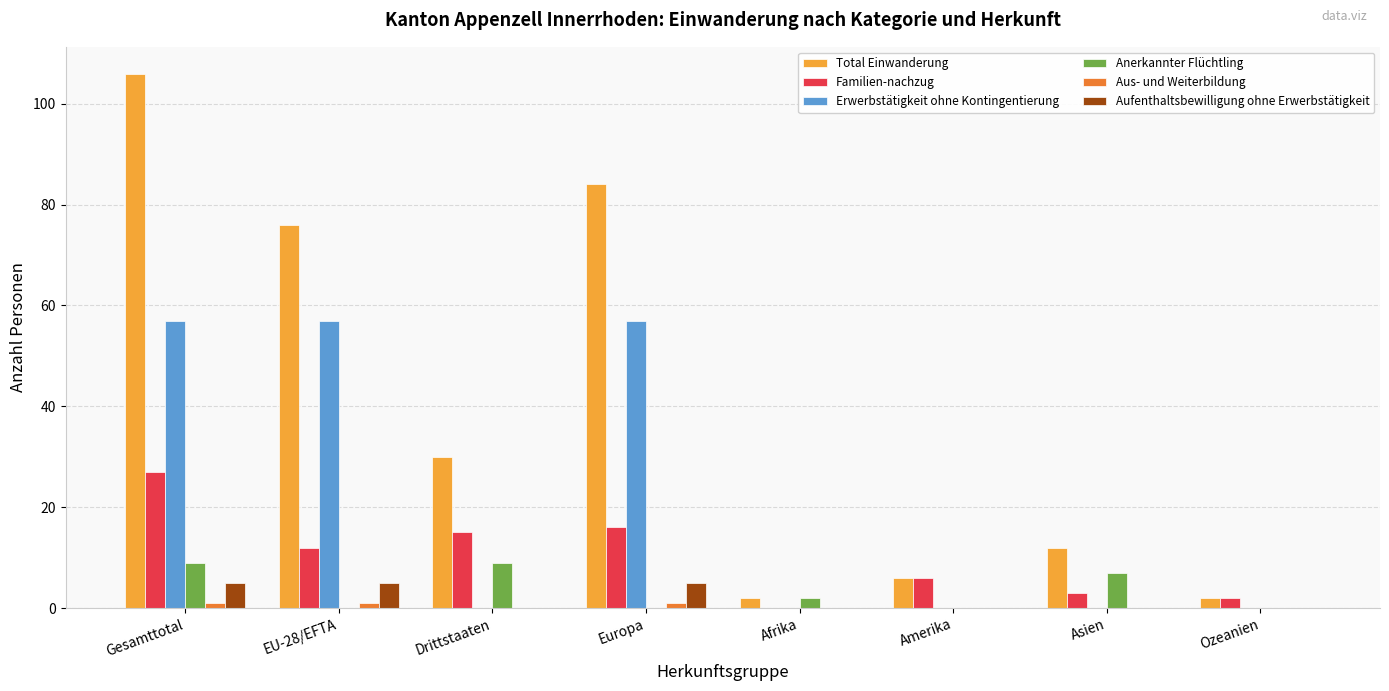

Which series has the largest total across all categories?

Total Einwanderung